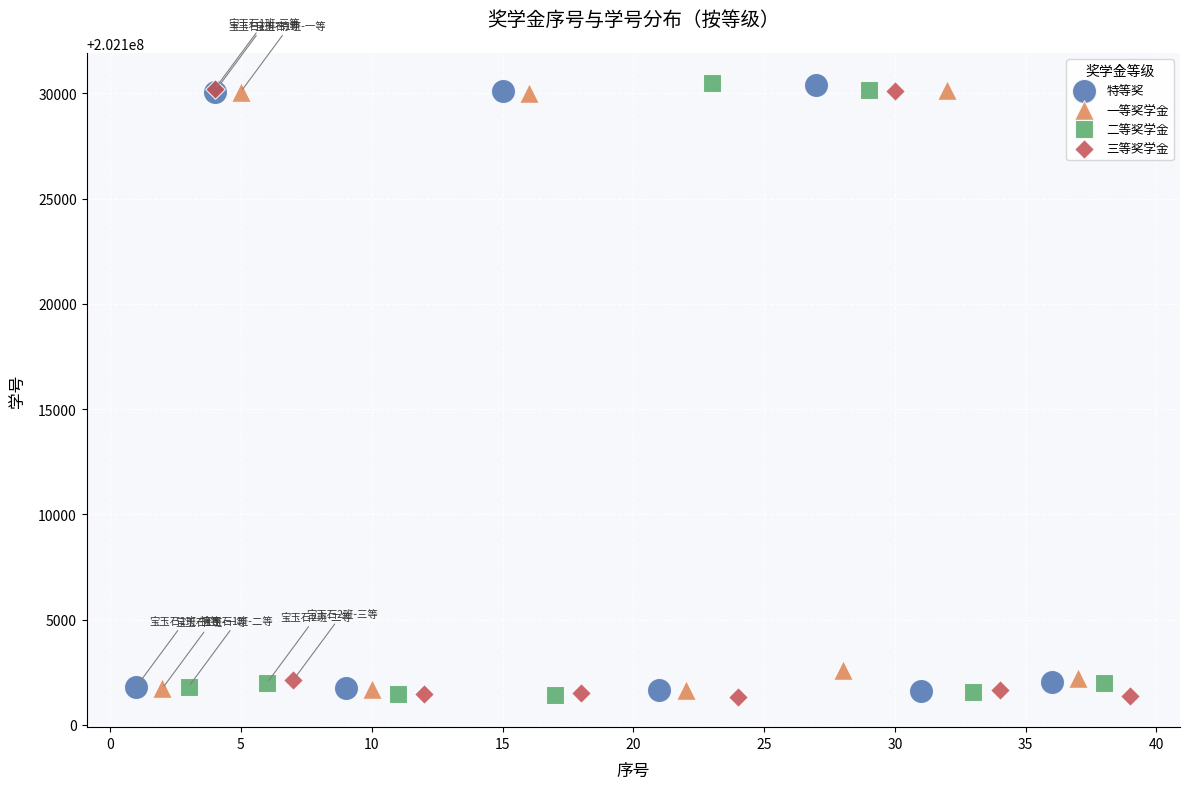

What are all the series names shown in the legend?

特等奖, 一等奖学金, 二等奖学金, 三等奖学金